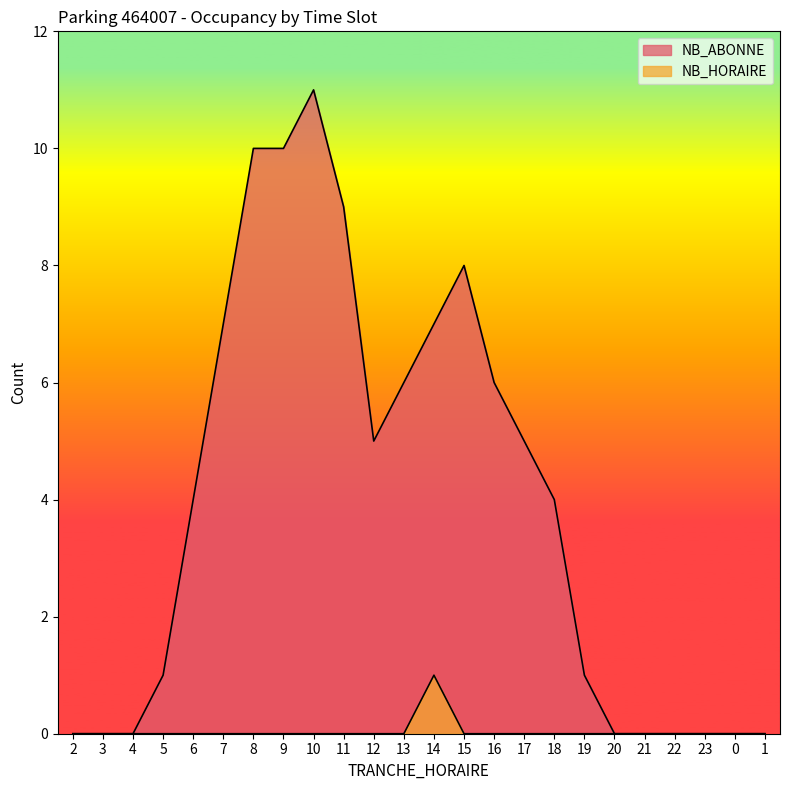

How many series are shown in this chart?

2